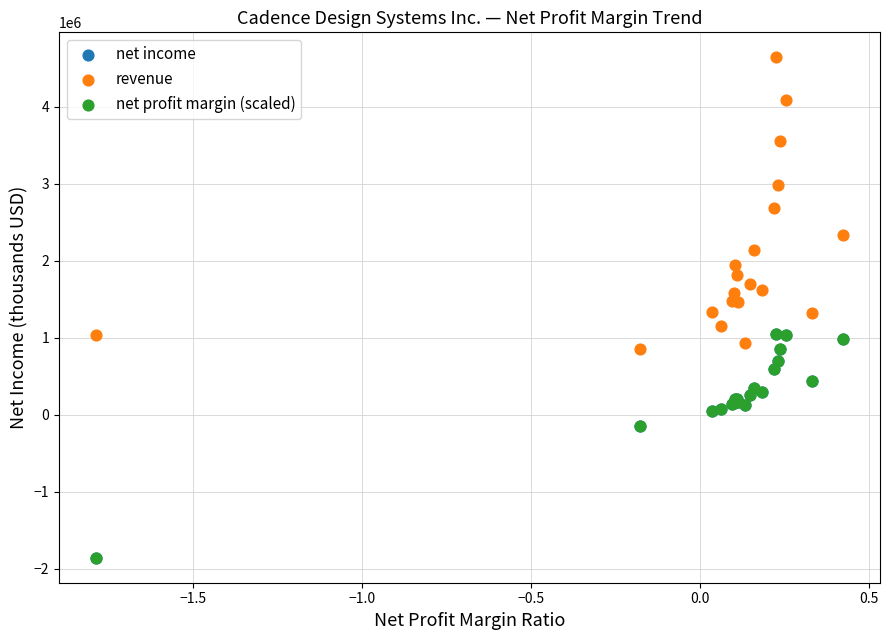

What are all the series names shown in the legend?

net income, revenue, net profit margin (scaled)